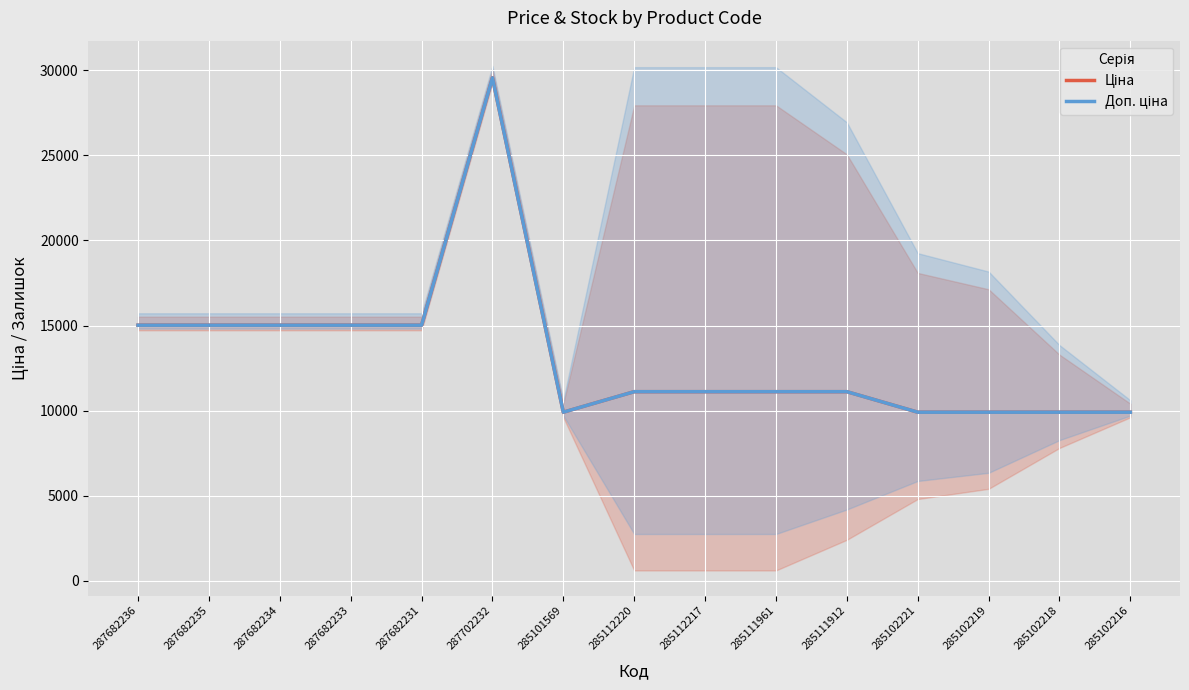

How many lines are shown in the chart?

2